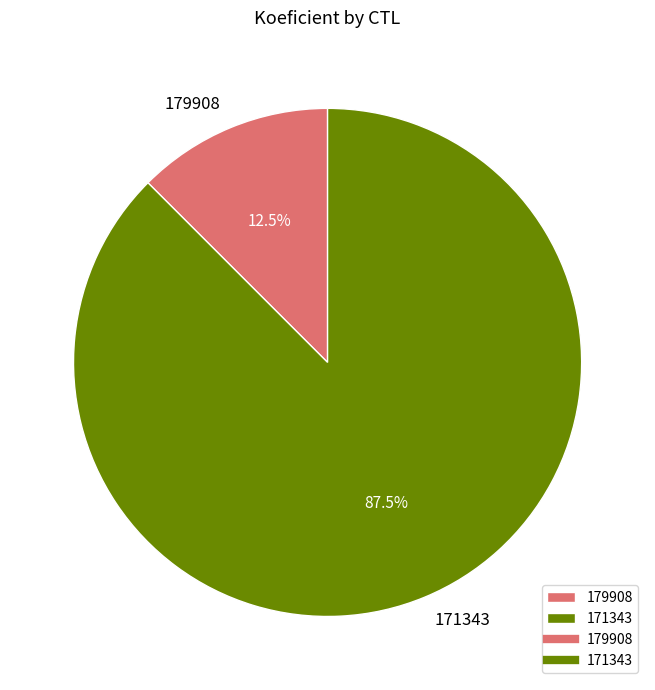

Approximately how many times larger is the value at 179908 compared to 171343?

0.1